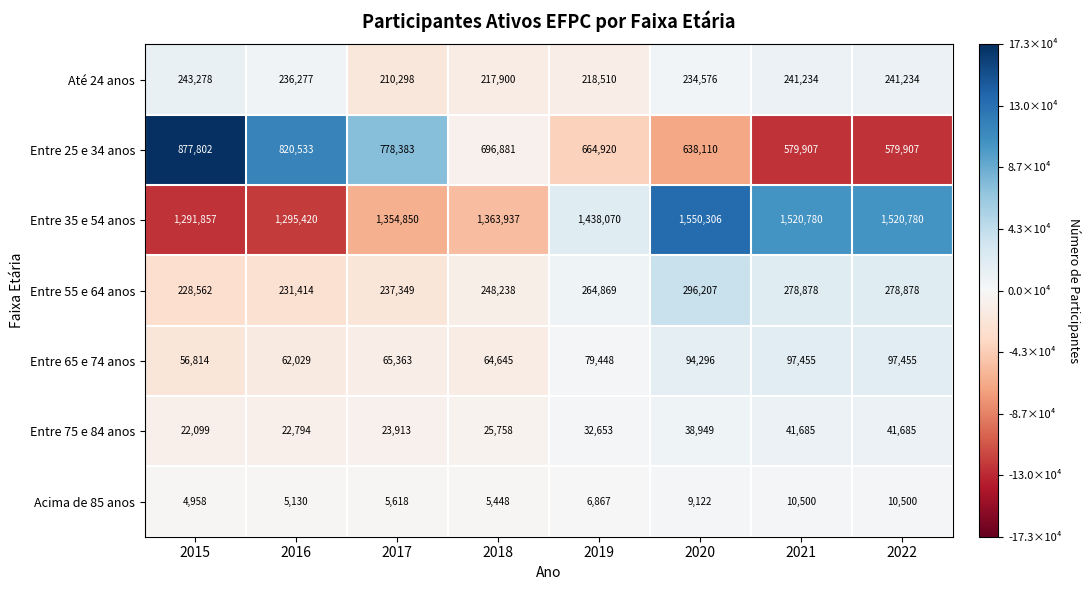

What value does the Até 24 anos series have at 2022?

241234